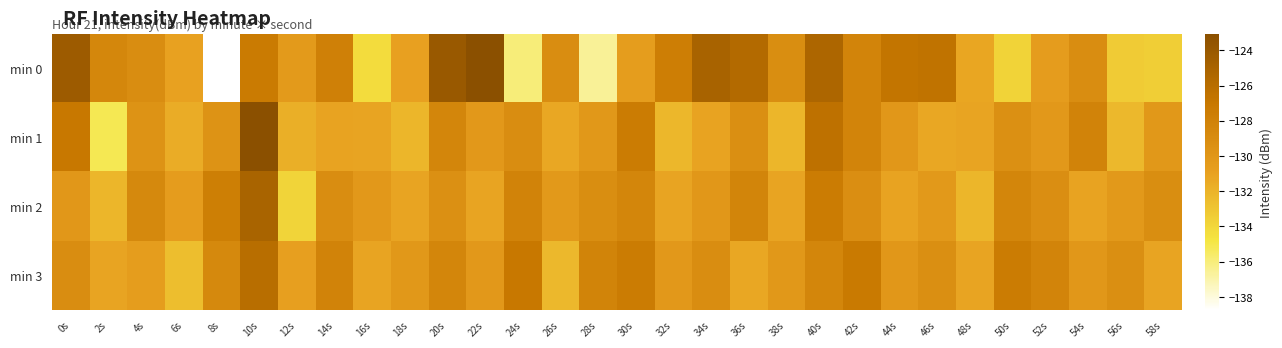

Which series has the widest spread of values?

min 0